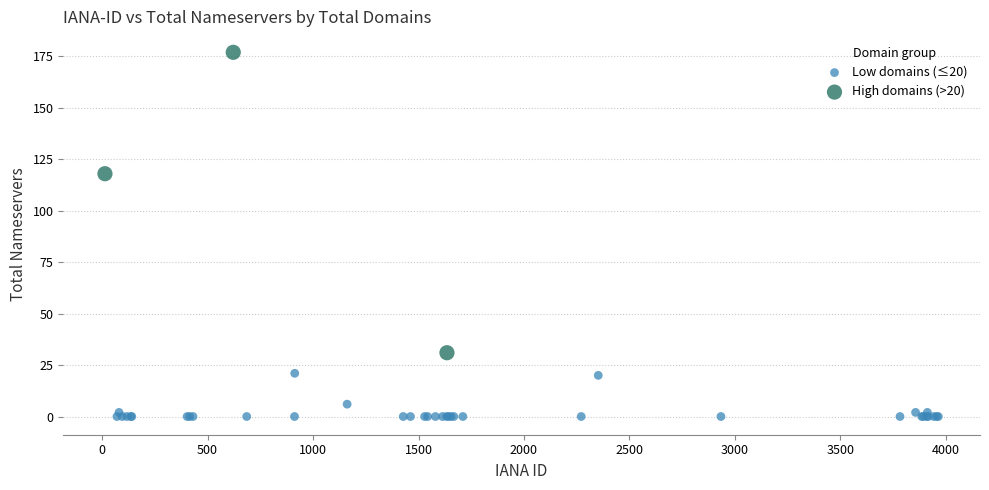

Which series reaches the minimum Y coordinate?

Low domains (≤20)